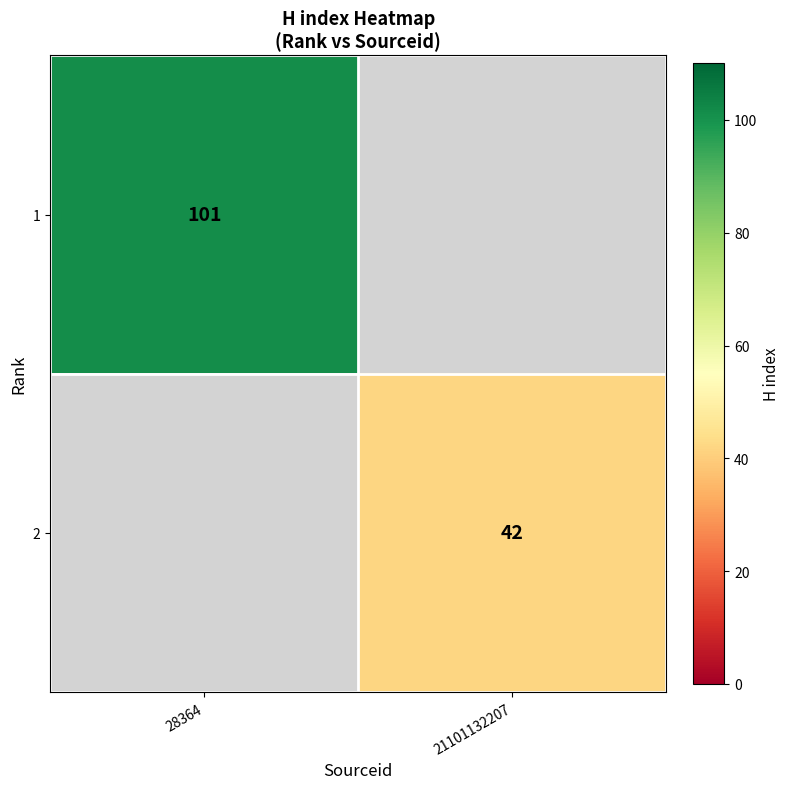

At which category does the chart reach its peak across all series?

28364